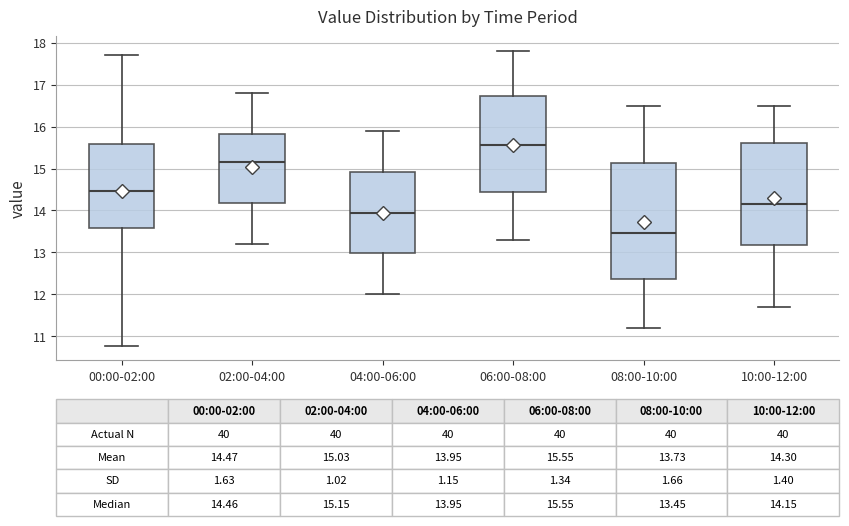

Which box has the highest median line?

06:00-08:00